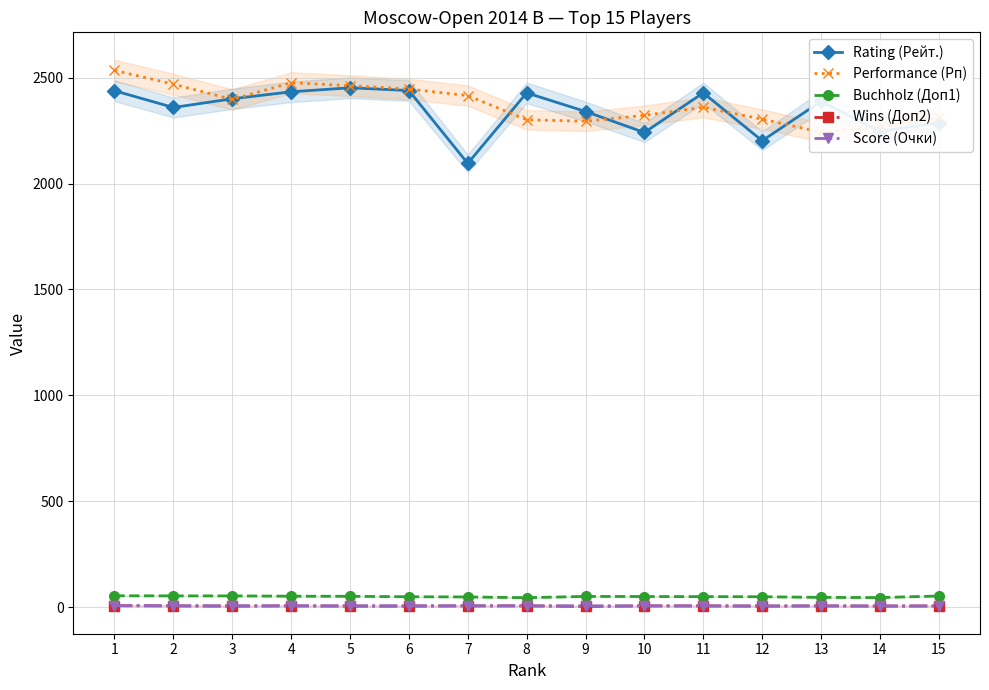

What is the minimum value for Performance (Рп)?

2242.0